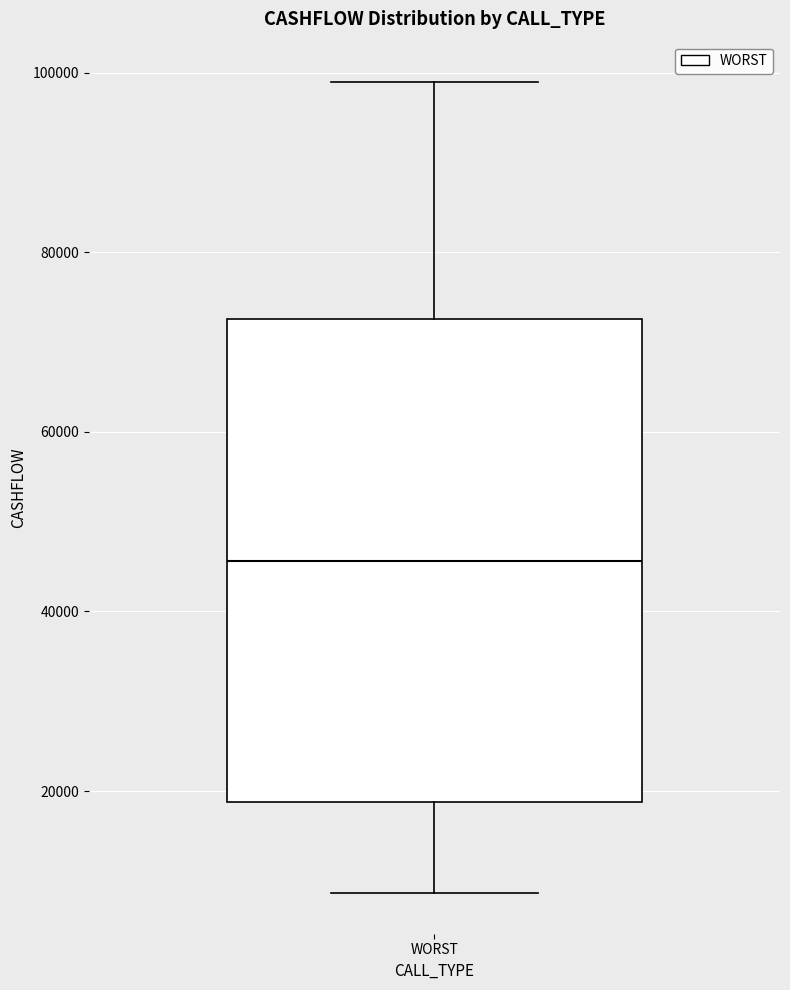

Where is the upper edge of the box for WORST on the y-axis? The values are not printed on the chart, so give them approximately, as read against the axis.

72000